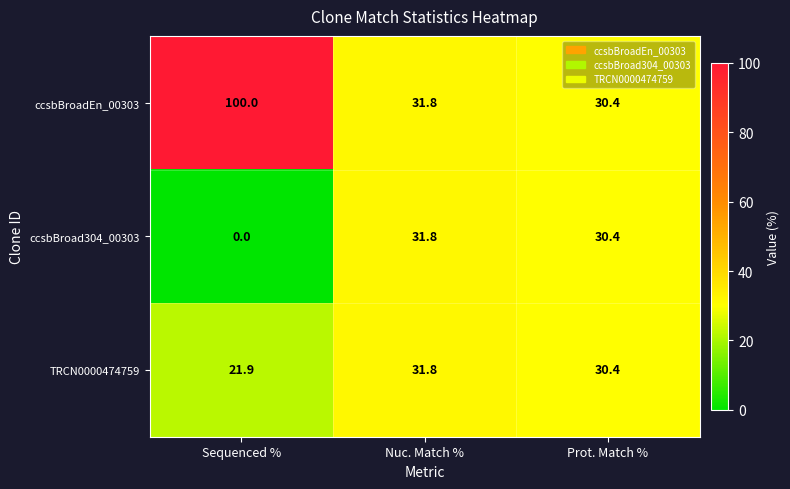

What is the total value across all series at Prot. Match %?

91.2